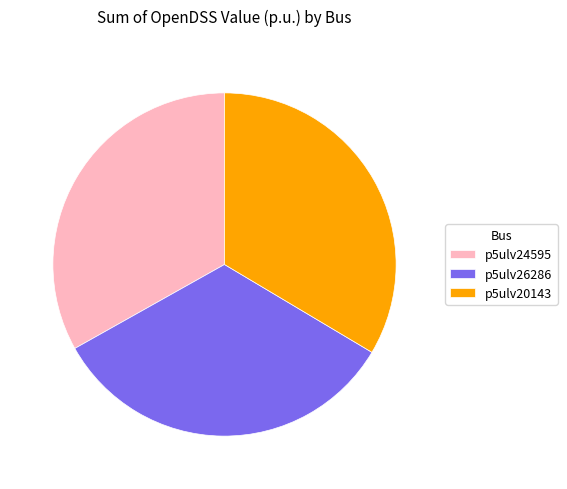

What is the ratio of the value at p5ulv20143 to the value at p5ulv24595?

1.0